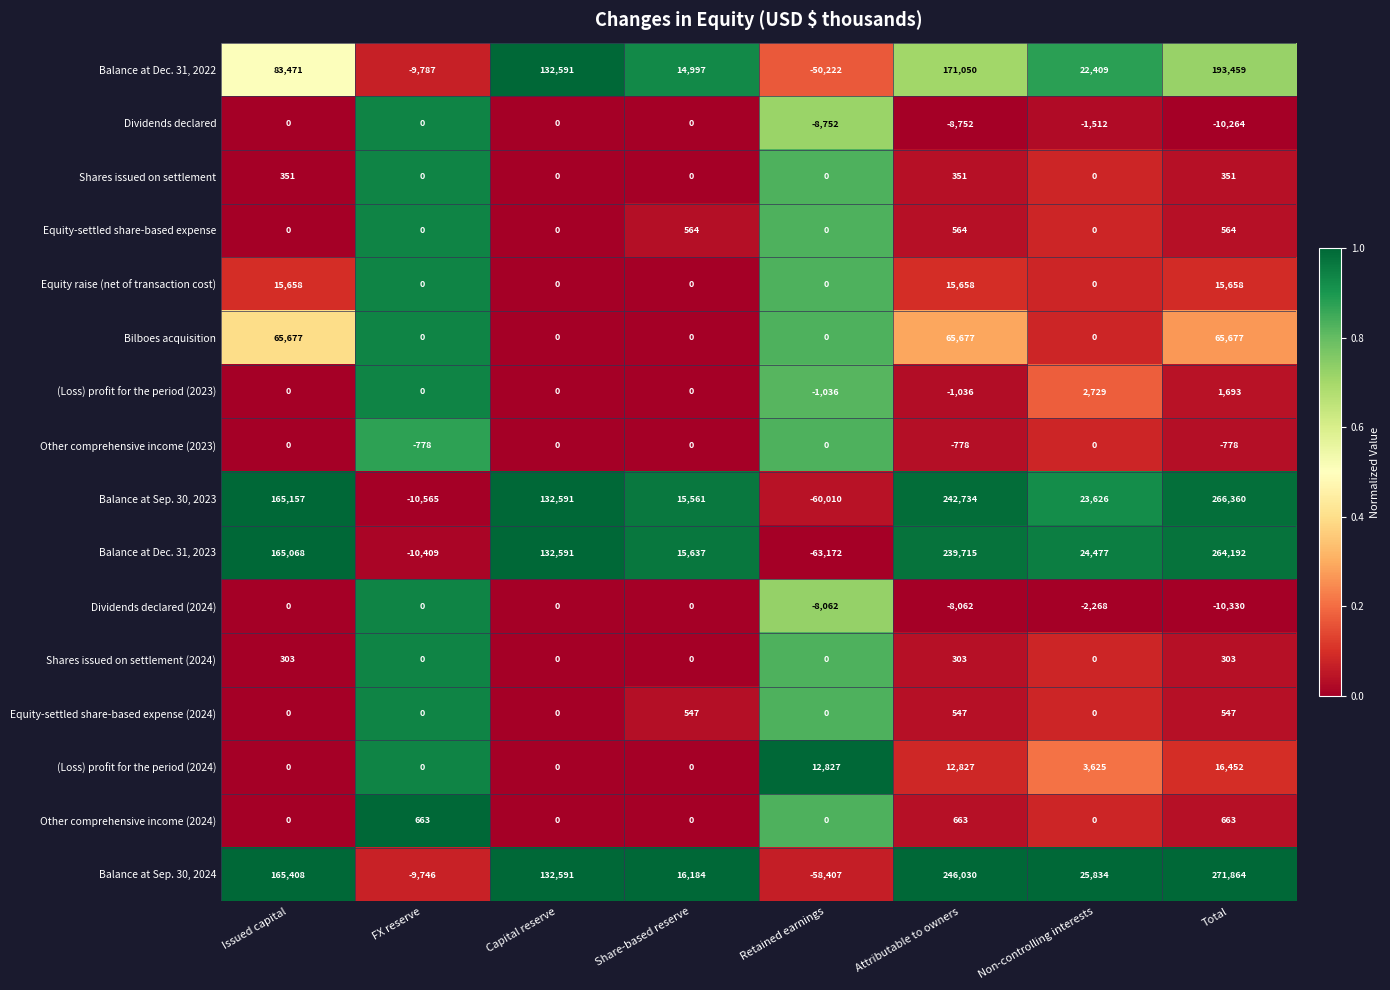

How many series are shown in this chart?

16